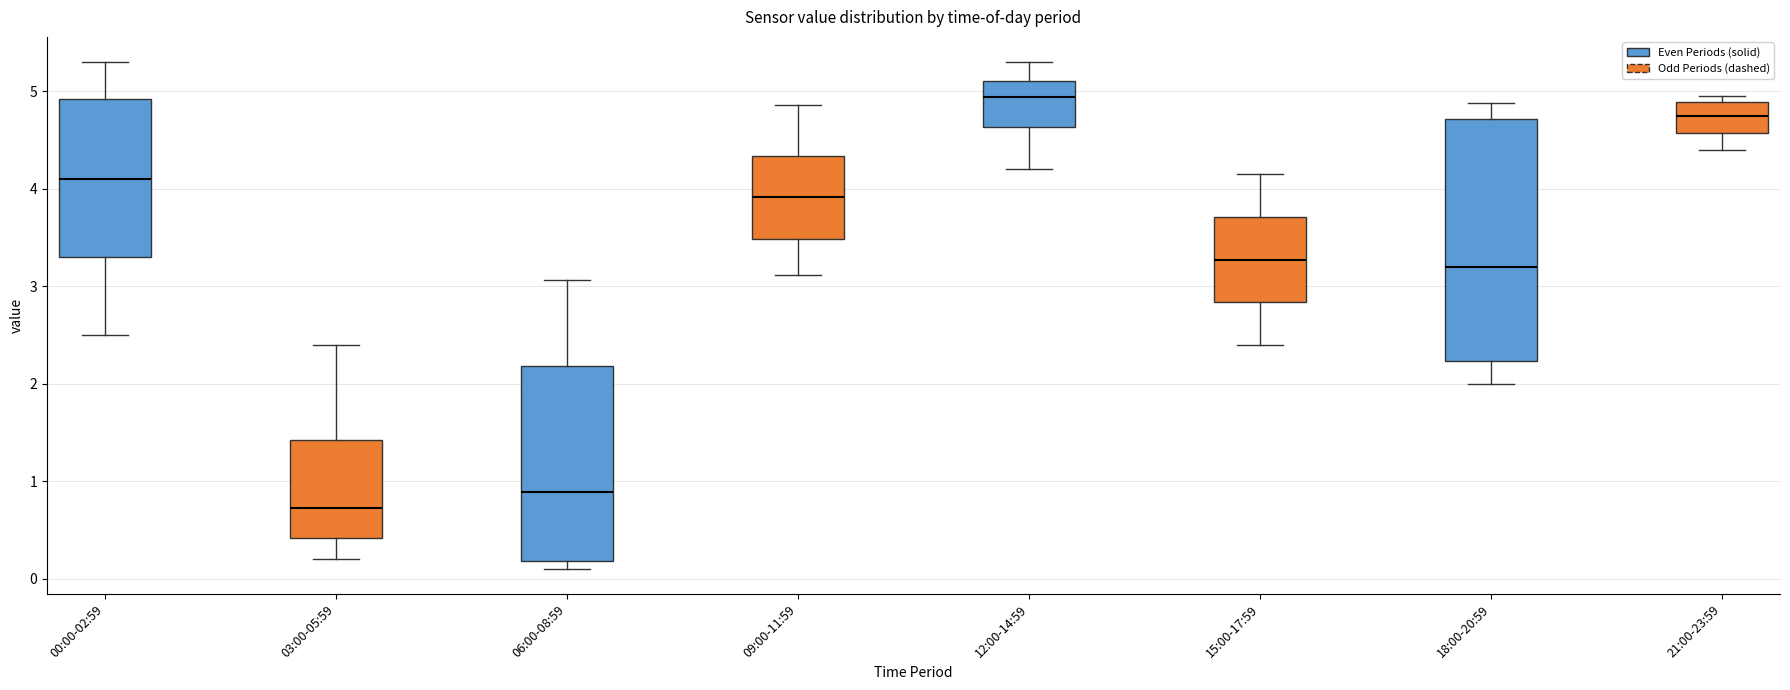

Where does the lower whisker of the box for 09:00-11:59 end on the y-axis? The values are not printed on the chart, so give them approximately, as read against the axis.

3.1